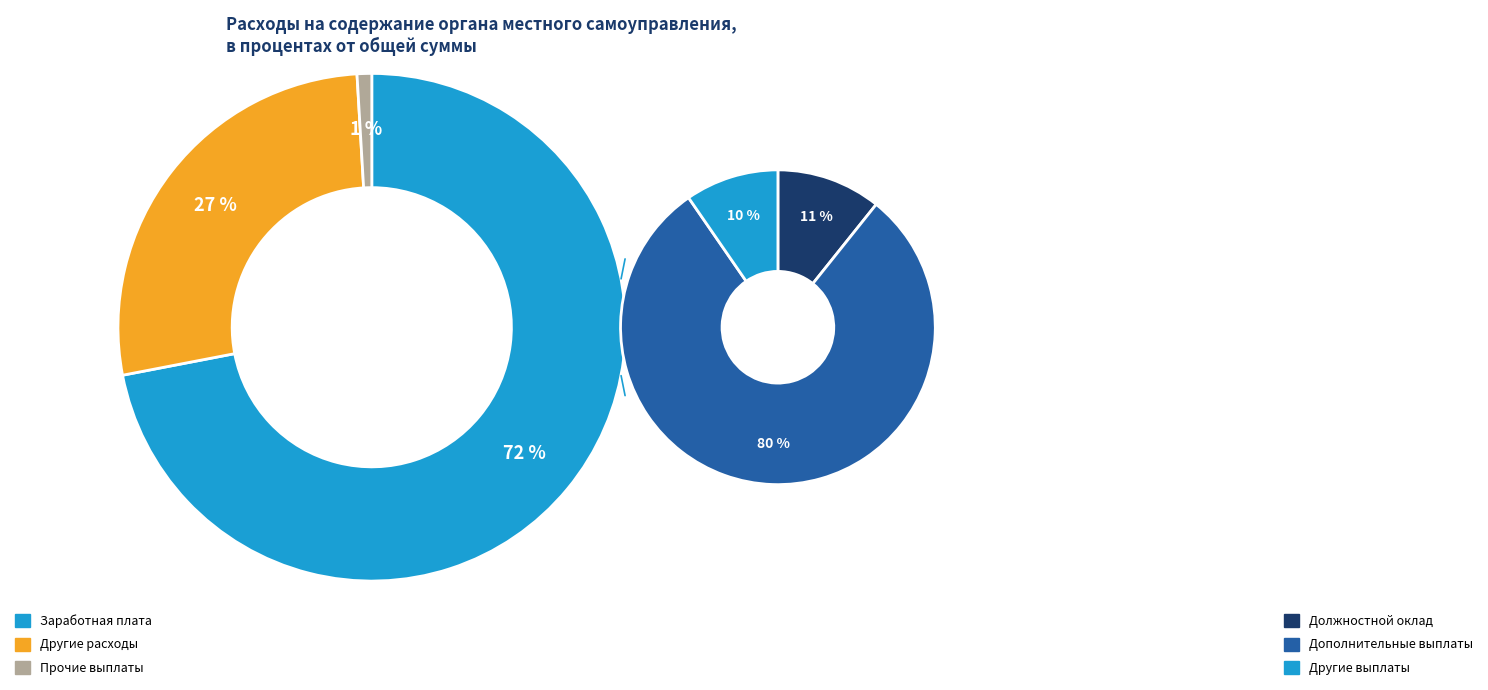

Is it true that Другие расходы (070) is 17% of the pie?

False